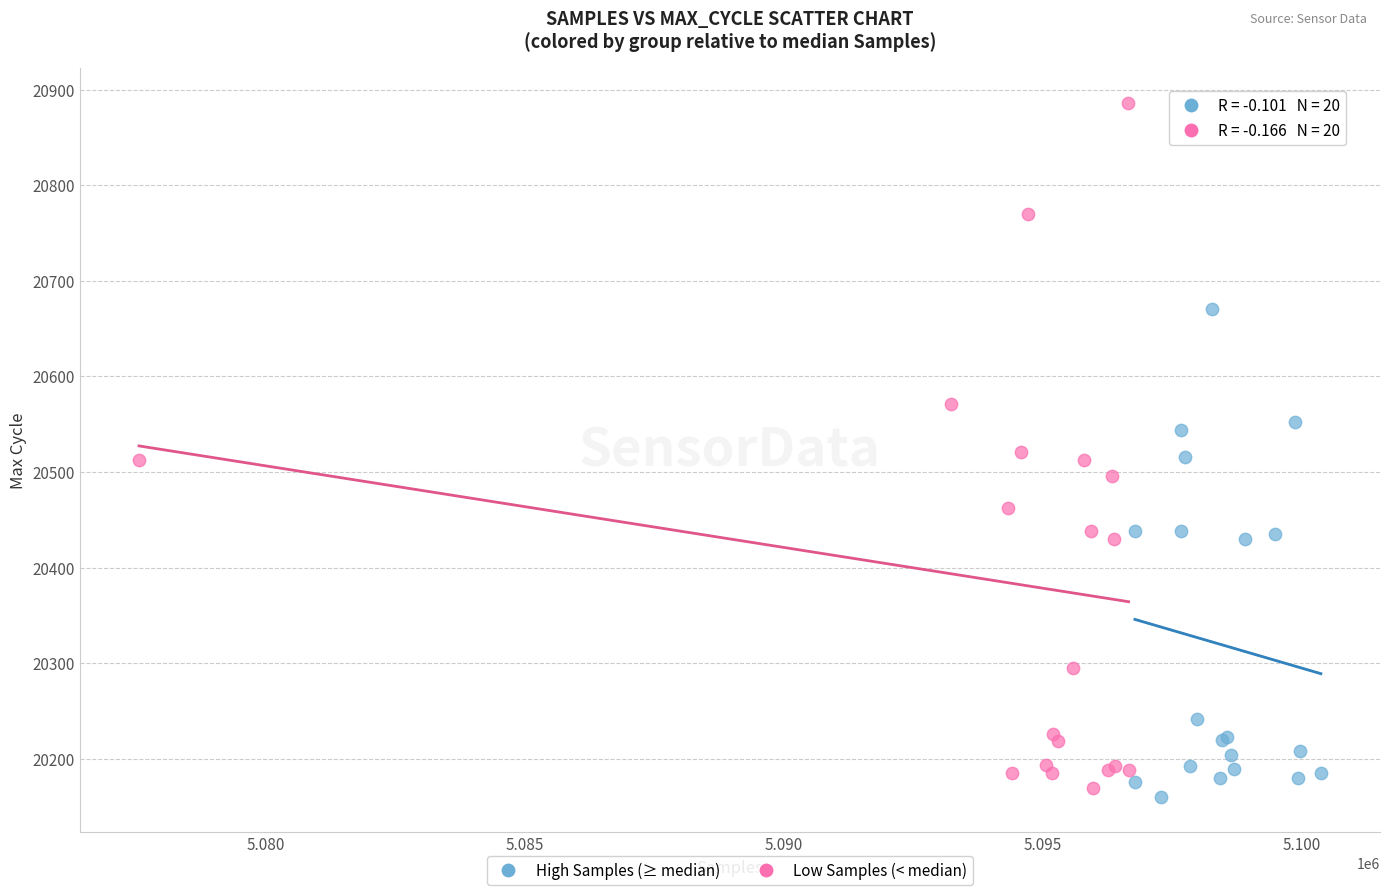

Which series reaches the minimum Y coordinate?

High Samples (≥ median)